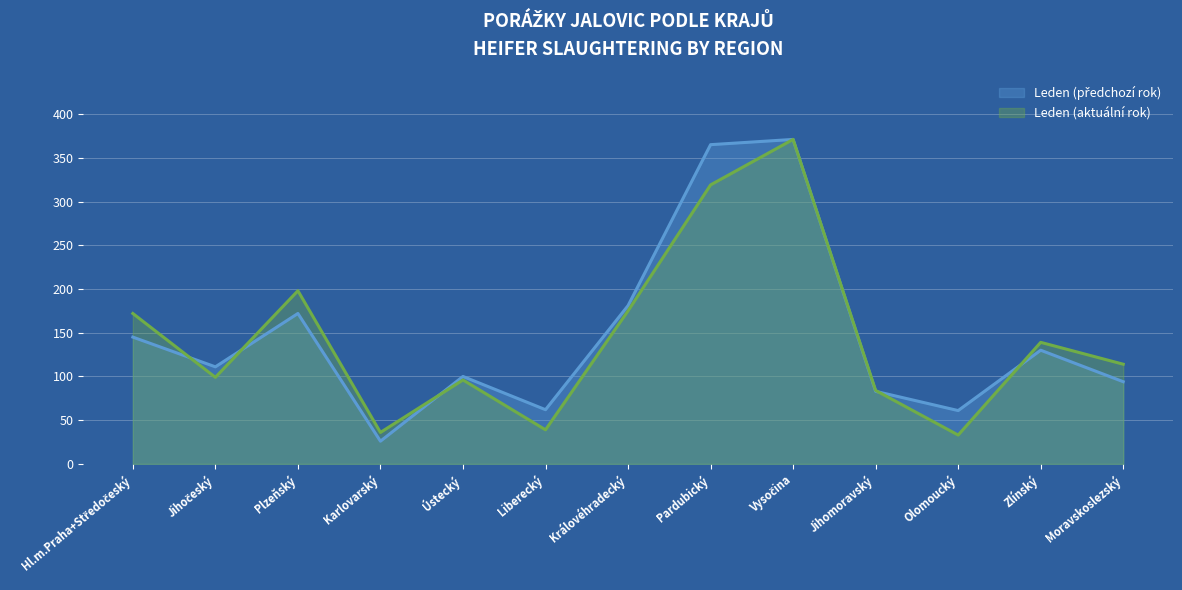

What is the label of the 8th point from the right?

Liberecký